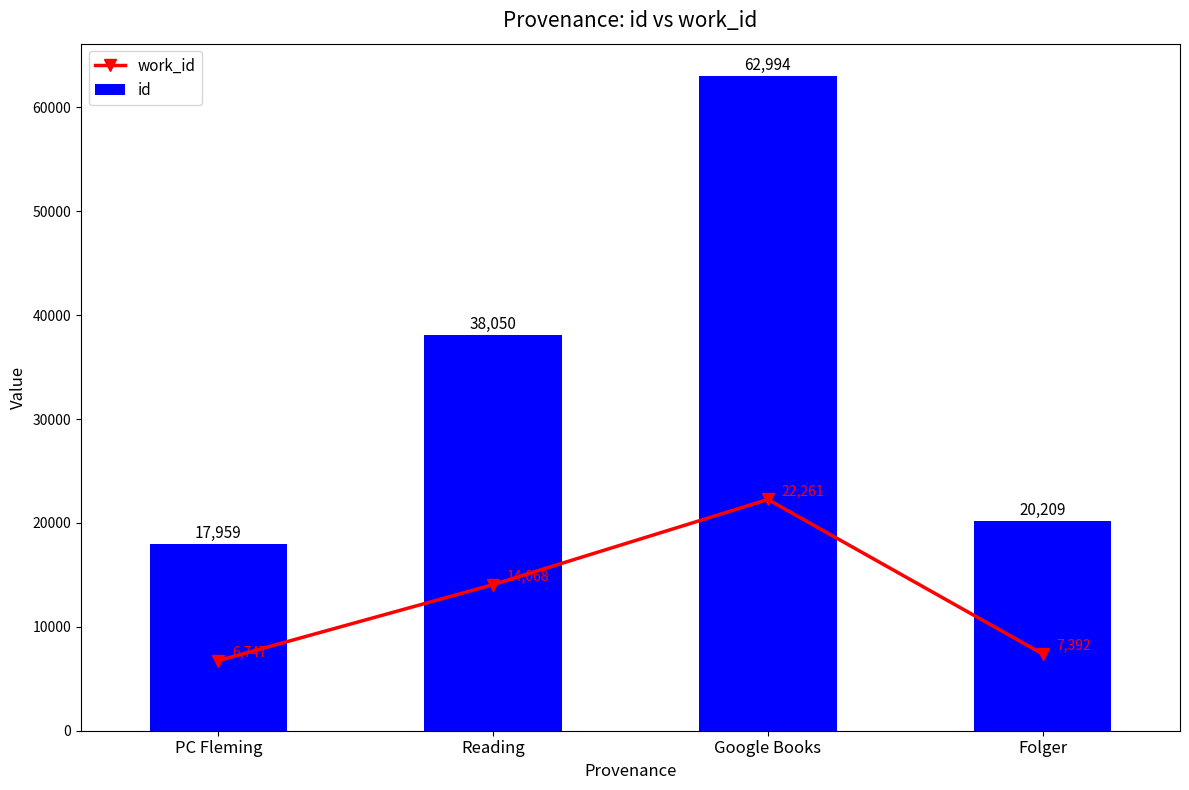

Reading right to left, what are all the values shown in this chart?

work_id: Folger=7392	Google Books=22261	Reading=14068	PC Fleming=6747
id: Folger=20209	Google Books=62994	Reading=38050	PC Fleming=17959